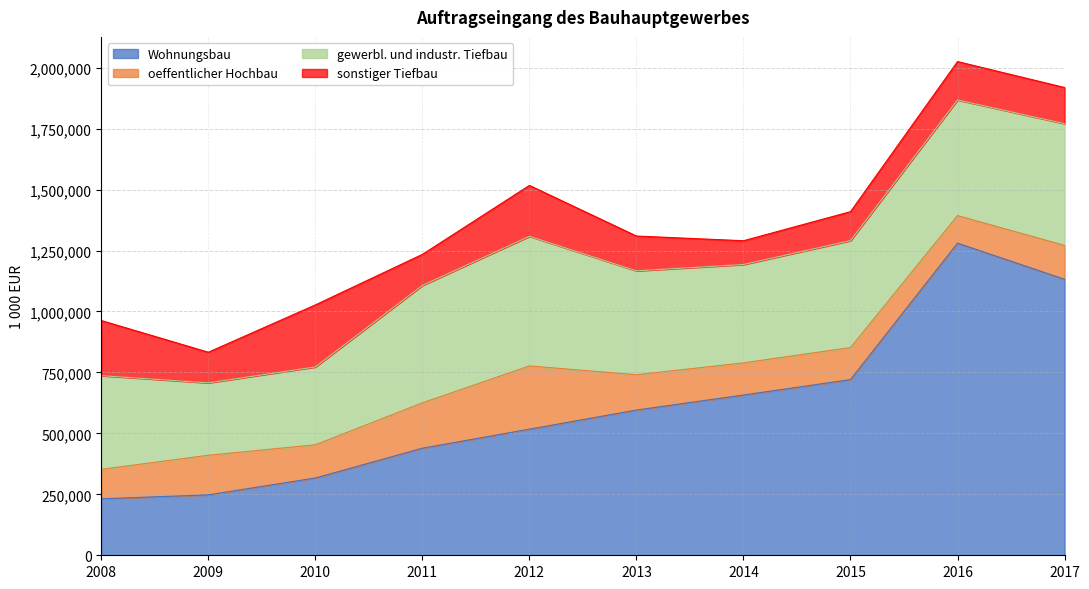

Where is the first local minimum for gewerbl. und industr. Tiefbau?

2009